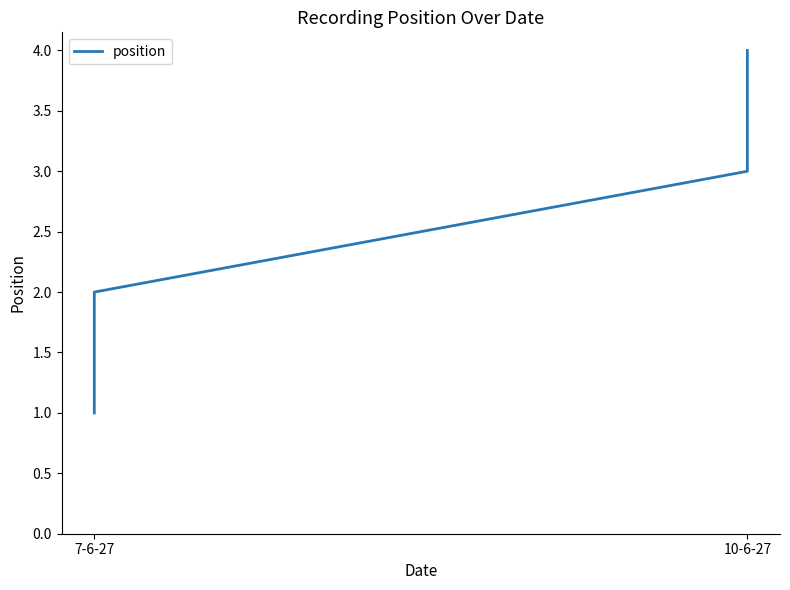

What is the average value?

2